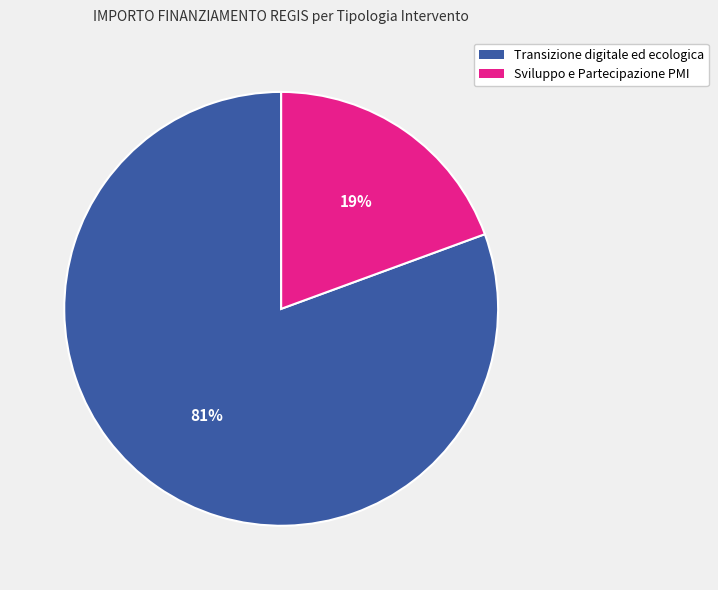

Is there a majority slice in this chart?

Yes